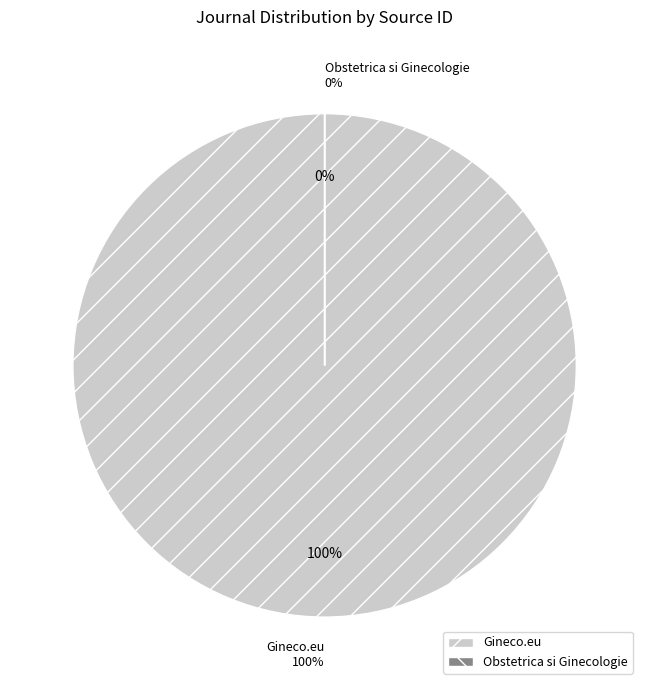

How many segments does this pie chart have?

2